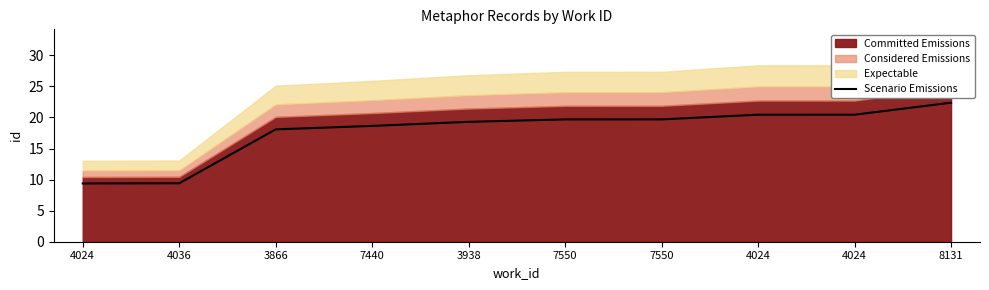

What is the minimum value shown in the chart?

9.4